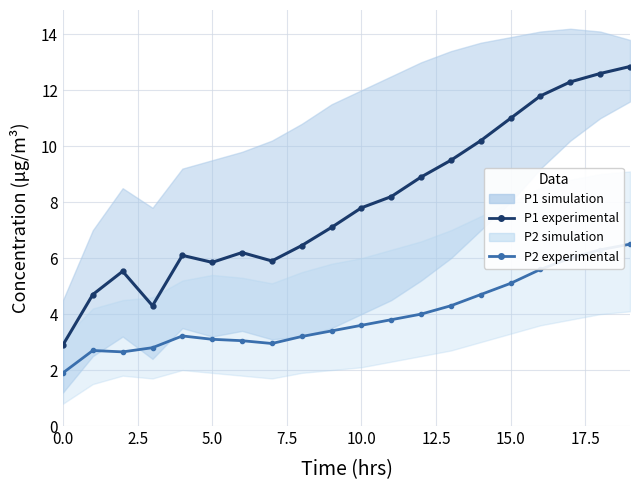

What is the difference between the highest and lowest values at 13?

5.2